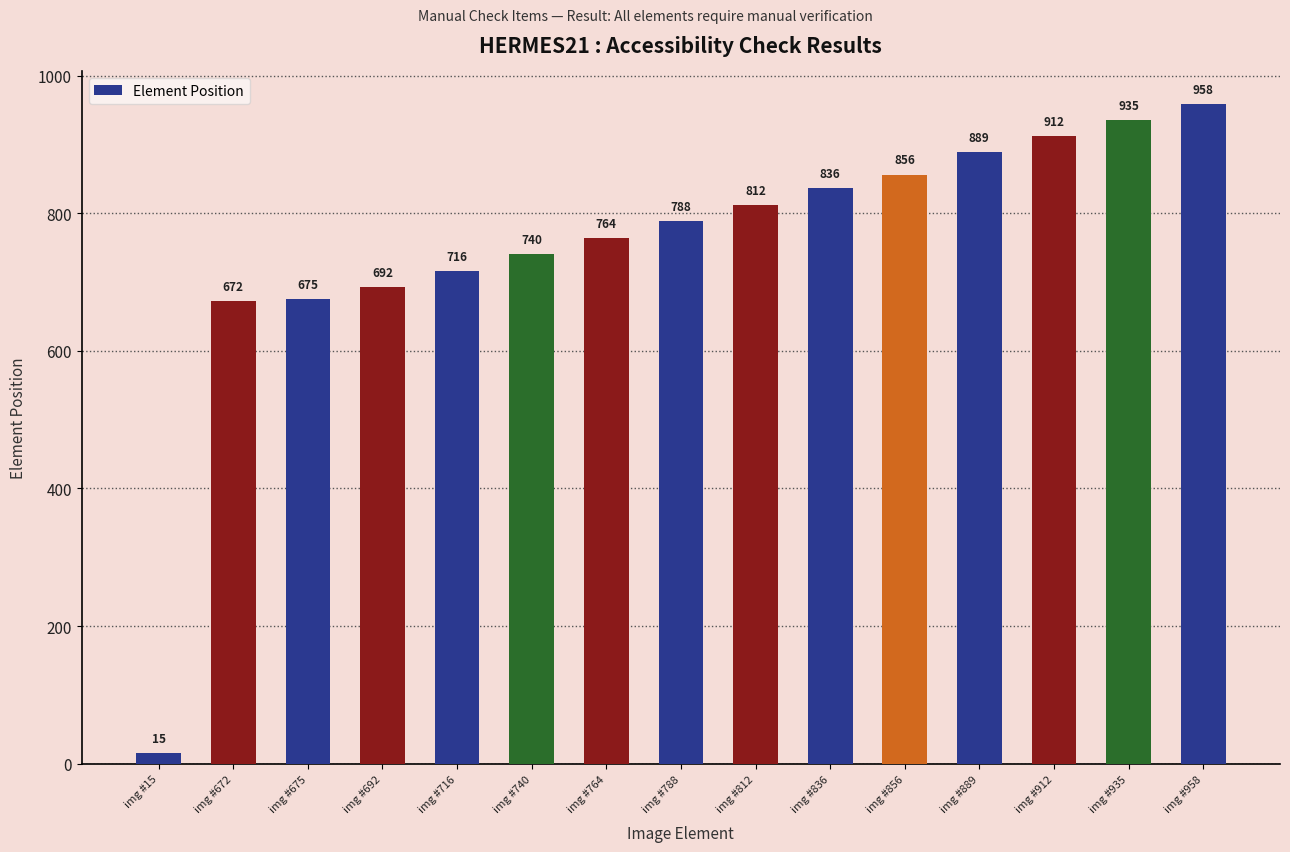

How many bars are there in total?

15